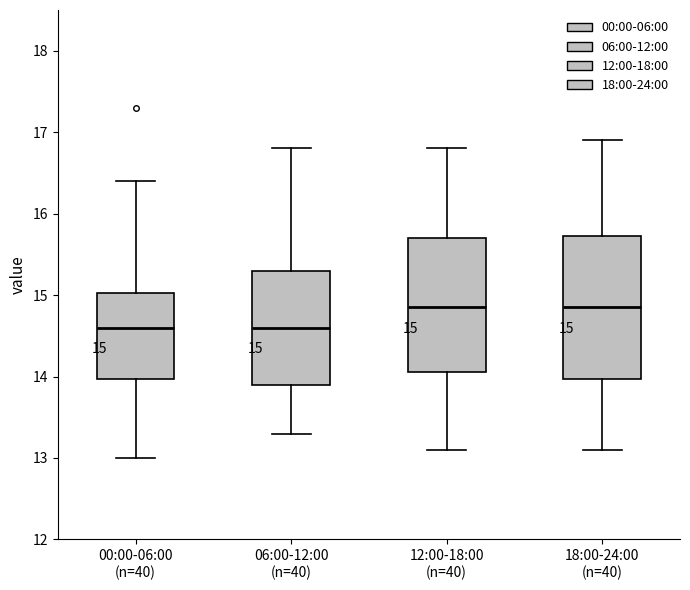

Which box is the tallest, from its lower edge to its upper edge?

18:00-24:00 (n=40)